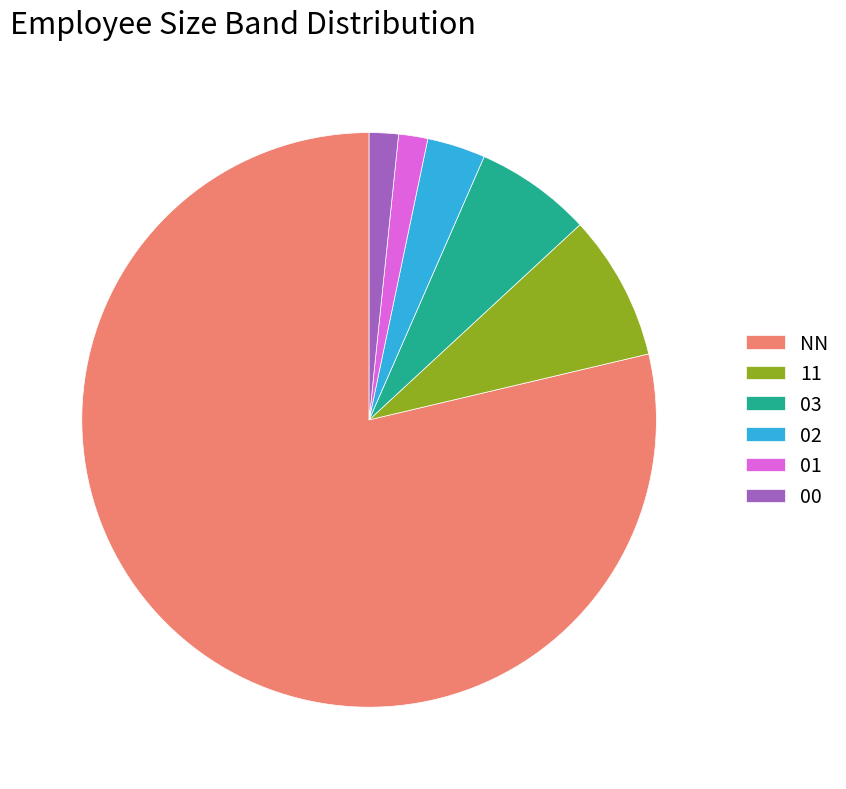

True or false: NN accounts for 85% of the total.

False